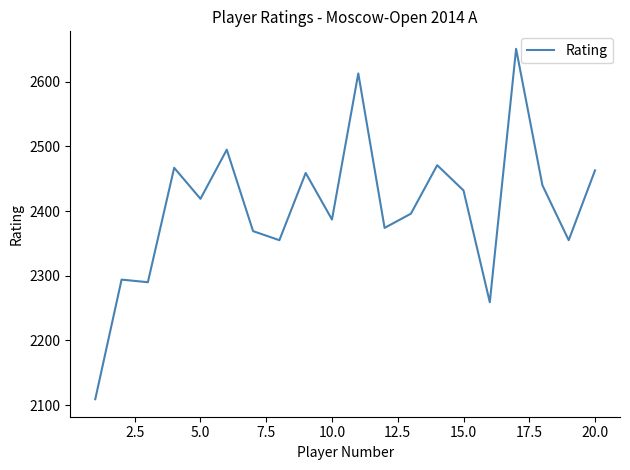

What is the minimum value shown in the chart?

2109